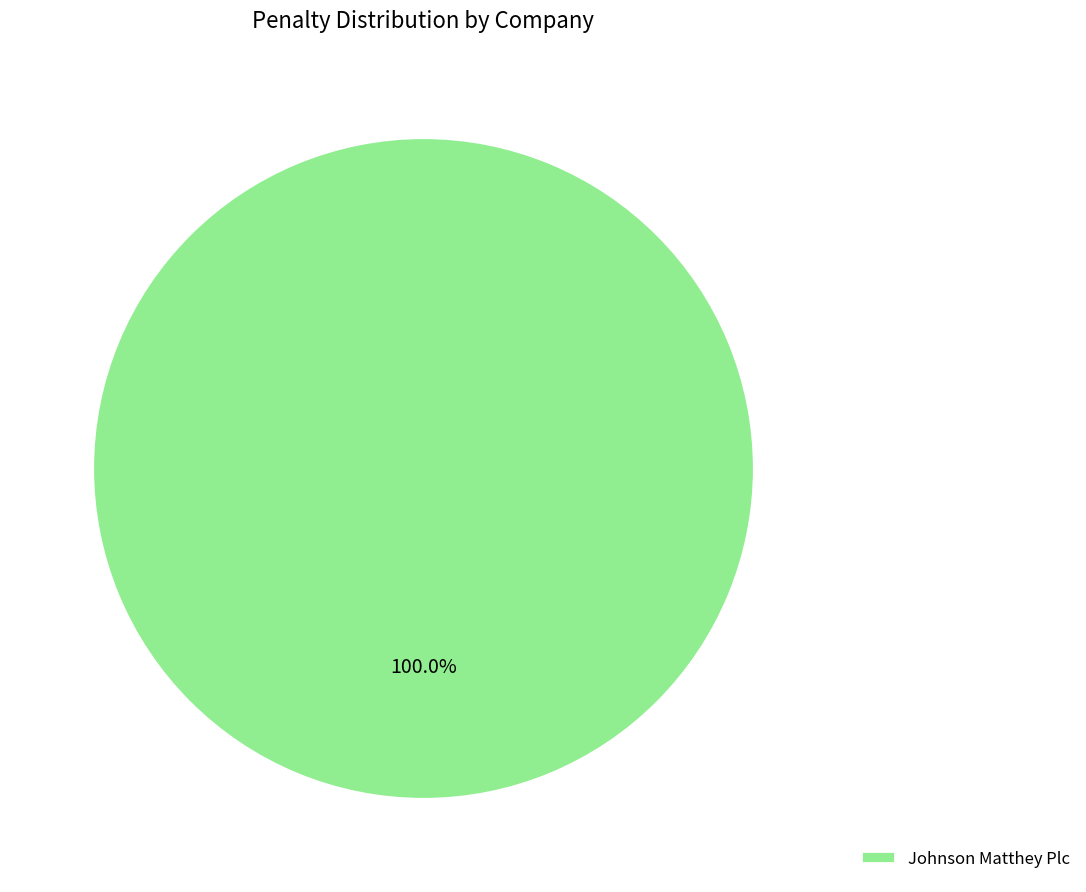

Is there a majority slice in this chart?

Yes